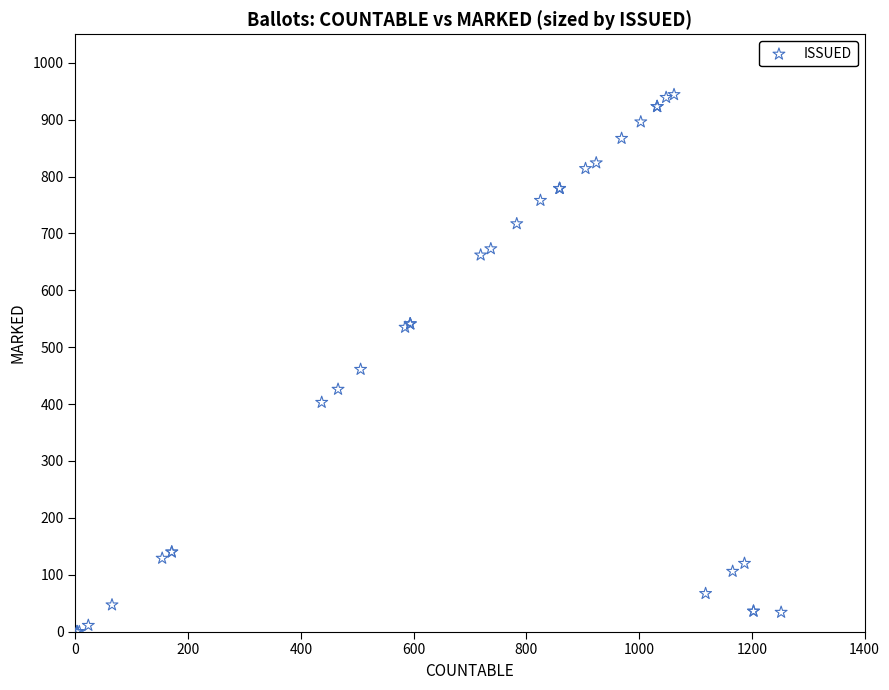

What Y value in the scatter plot is closest to 472?

461